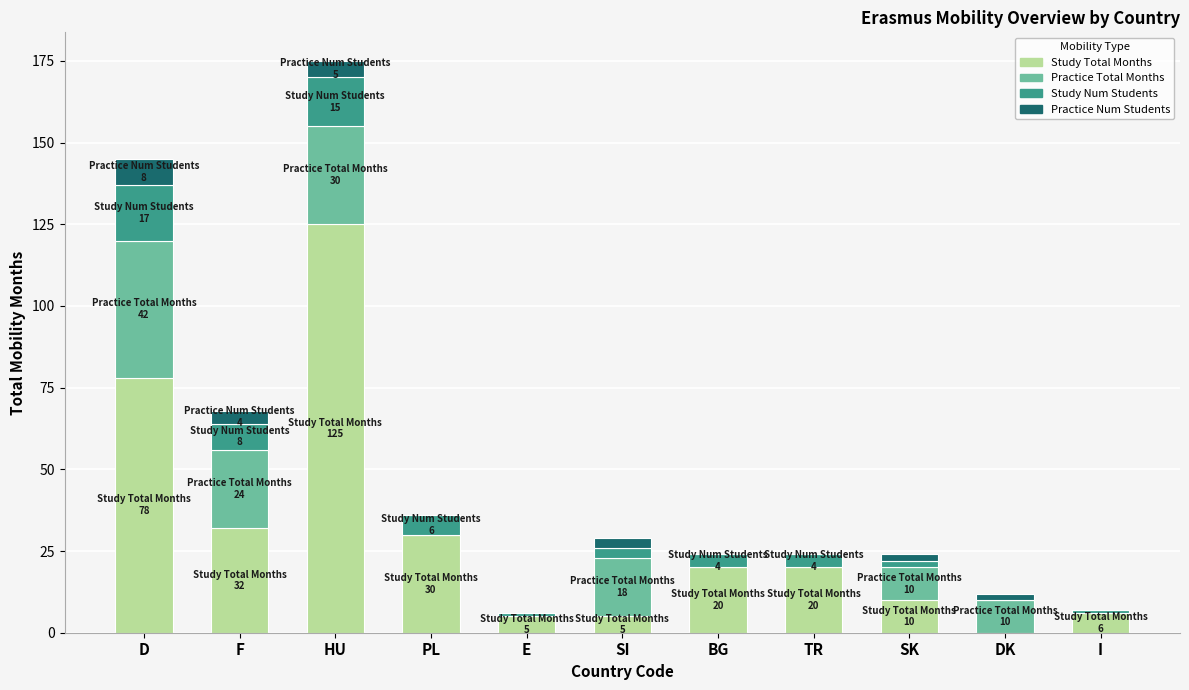

What is the highest value of the Study Total Months series?

125